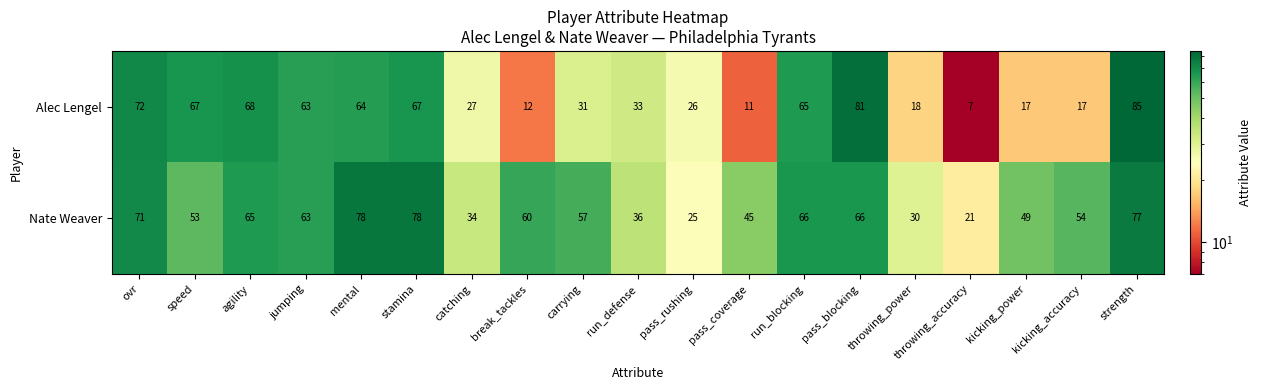

At which category does the chart reach its peak across all series?

strength